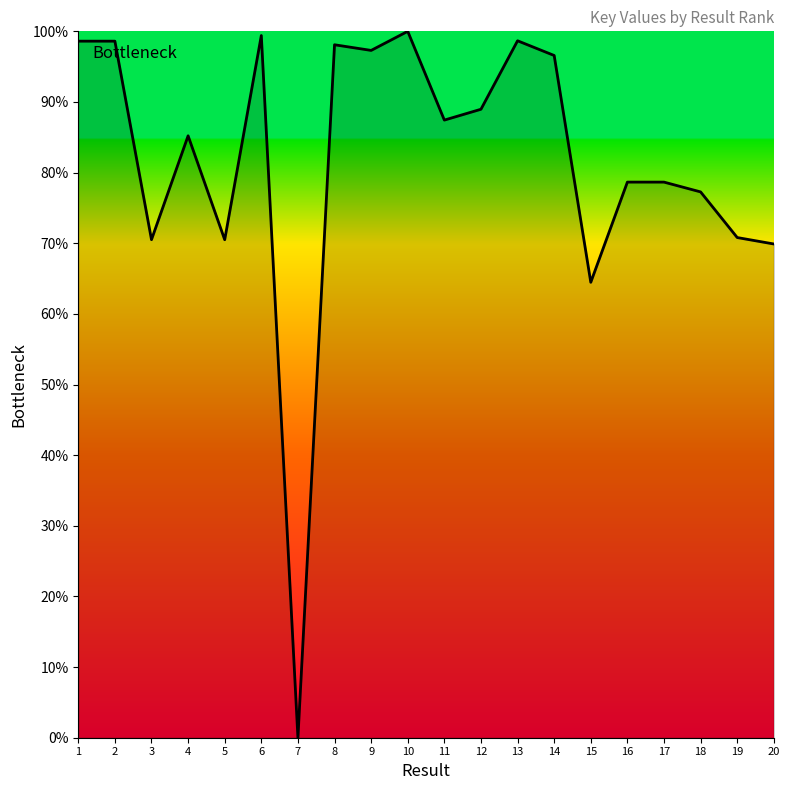

True or false: the data shows 98.6 at 1.

True